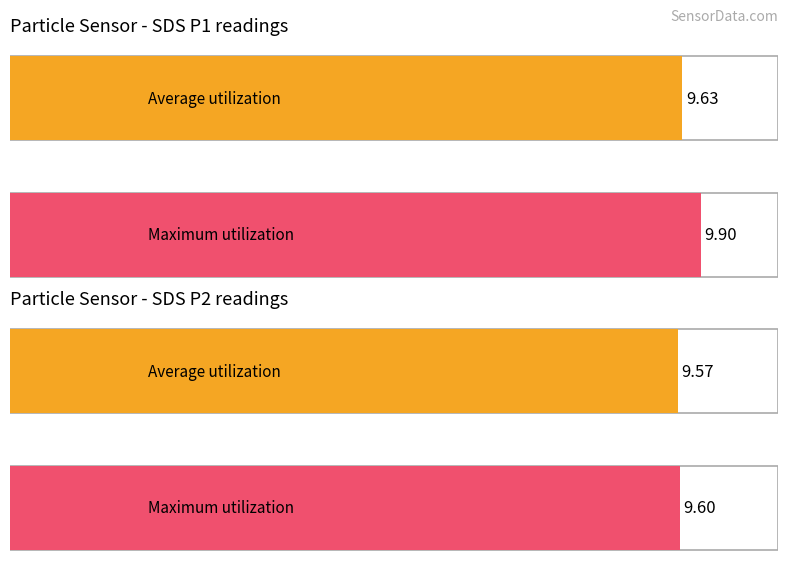

Reading left to right, list all the values displayed in this chart.

Average utilization: SDS_P1=9.6	SDS_P2=9.6
Maximum utilization: SDS_P1=9.9	SDS_P2=9.6